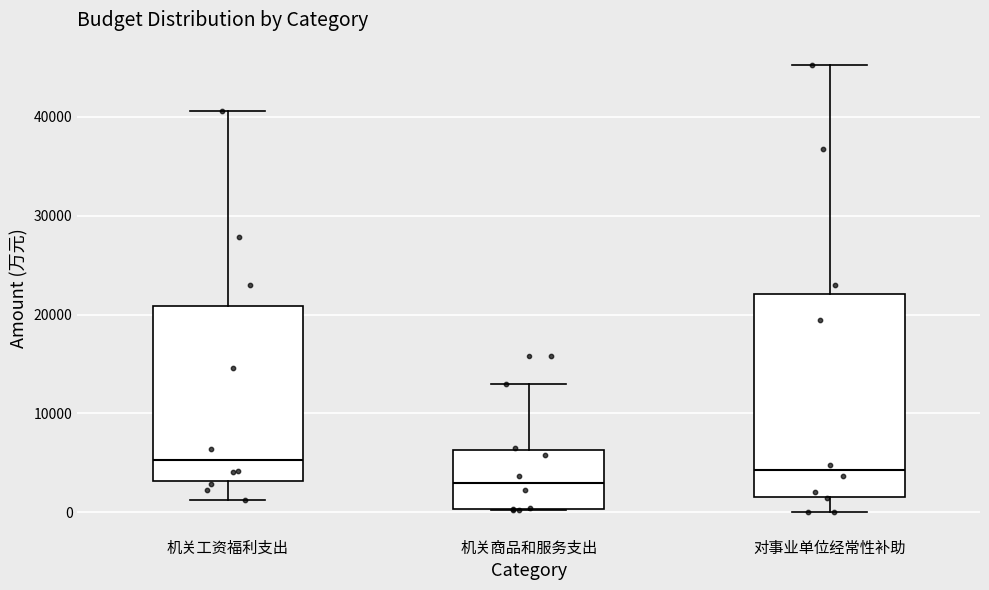

Which box is the tallest, from its lower edge to its upper edge?

对事业单位经常性补助